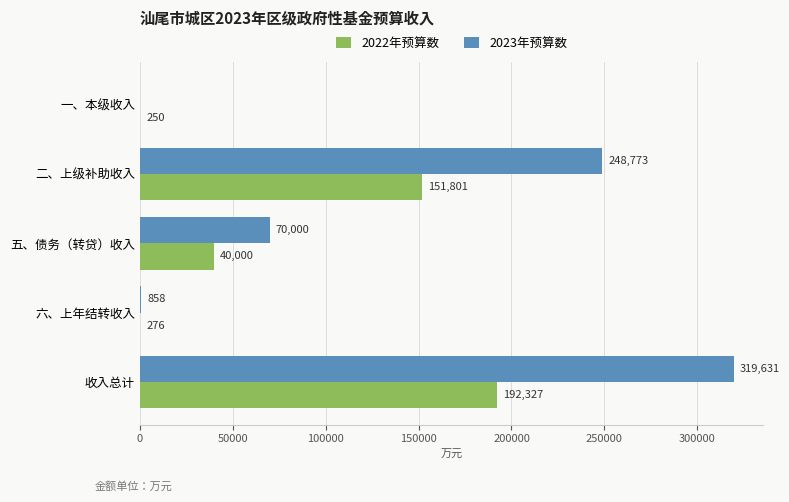

Is it true that 2023年预算数 equals 858 at 六、上年结转收入?

True